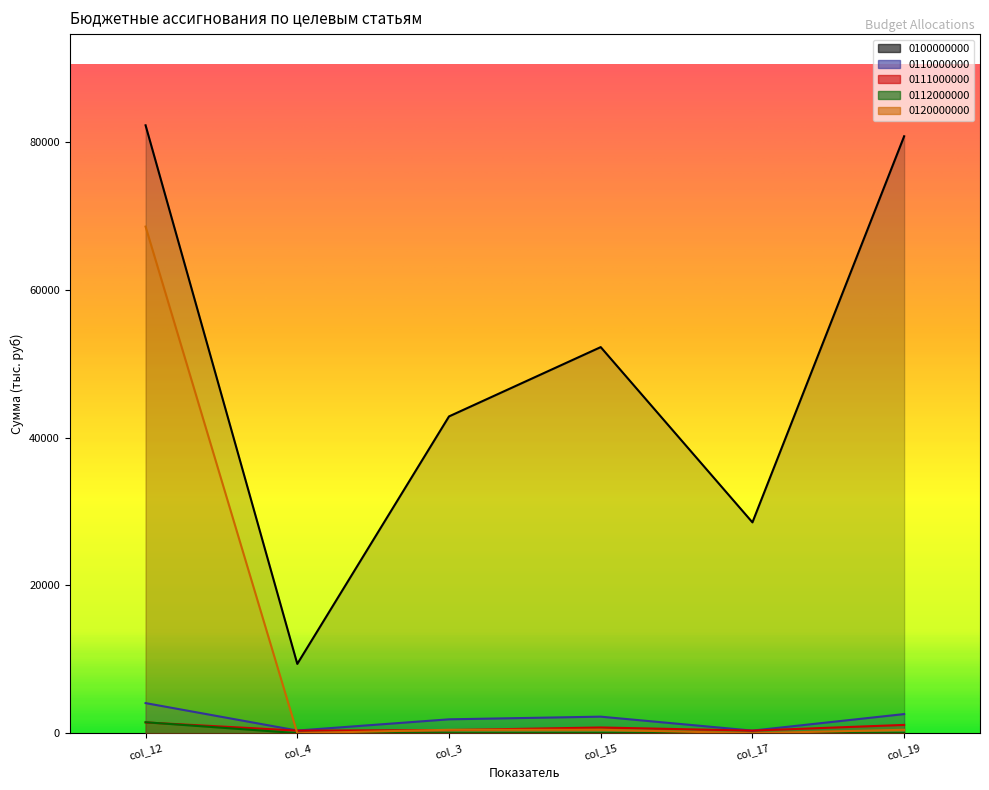

In 0112000000, how many points are higher than both neighbors (excluding endpoints)?

1